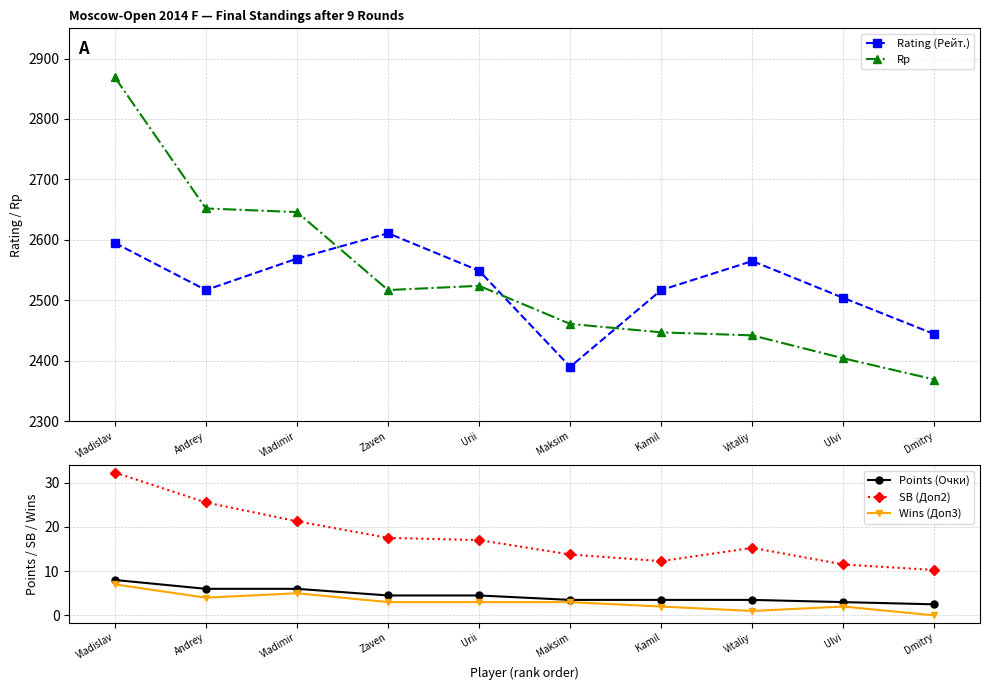

Which series has the largest range (max minus min)?

Rp